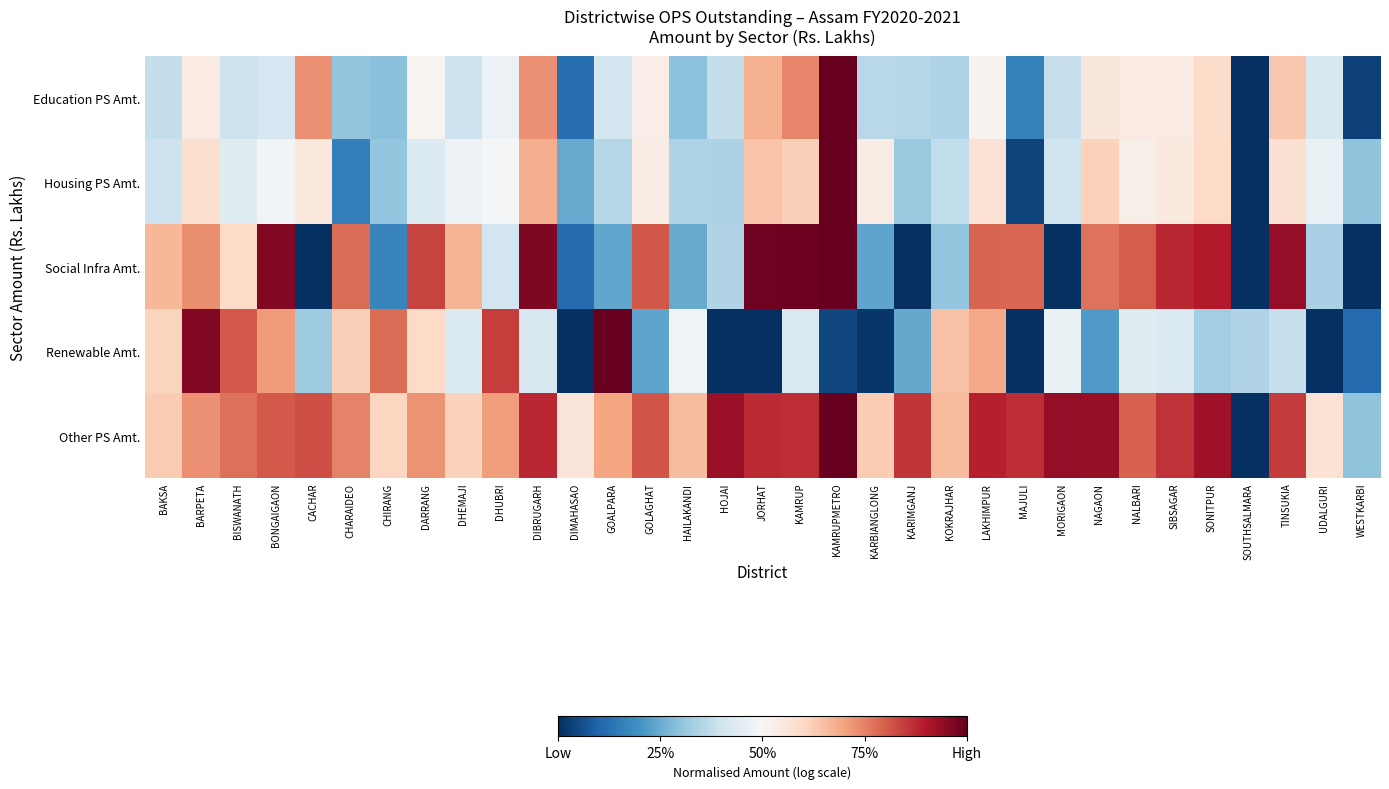

Which category has the lowest value across all series?

SOUTHSALMARA